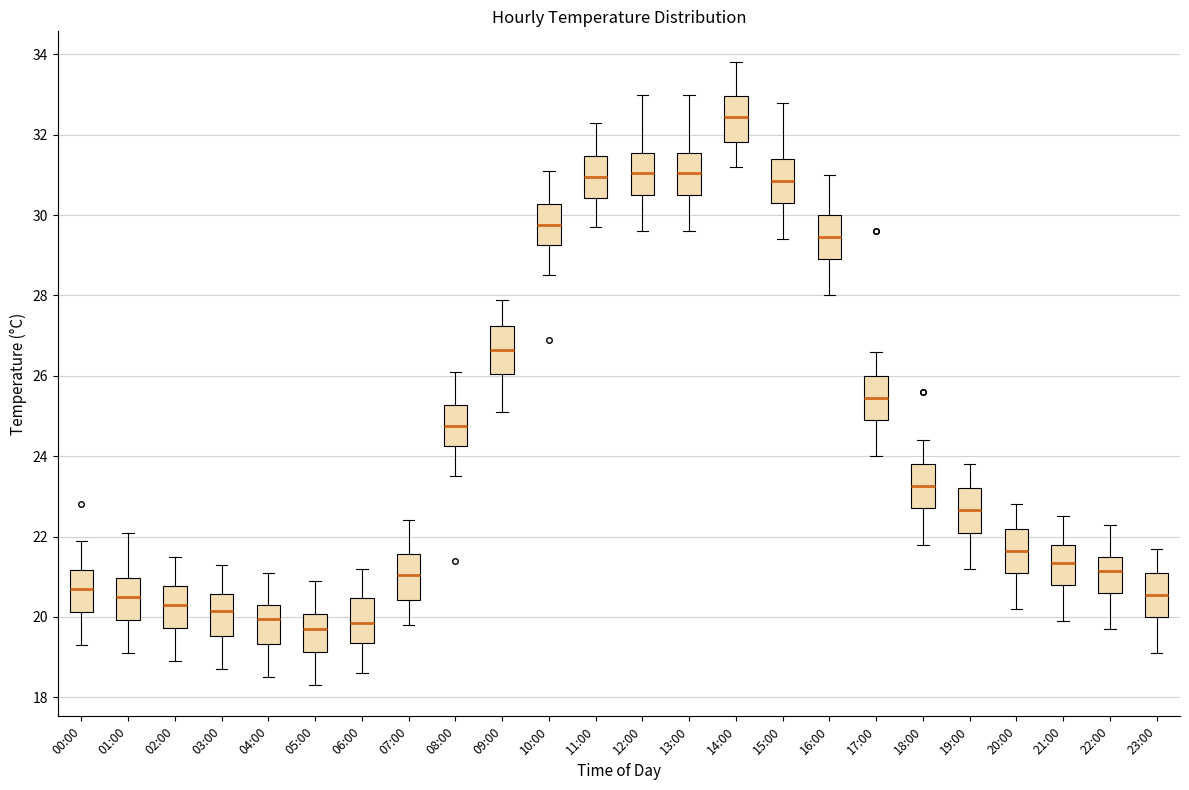

Reading left to right, transcribe this box plot: for each box, give where its median line is, the range the box spans, and where its two whiskers end, as read against the y-axis. The values are not printed on the chart, so give them approximately, as read against the axis.

00:00: median 20.8, box 20.2 to 21.2, whiskers 19.4 to 22.0
01:00: median 20.6, box 20.0 to 21.0, whiskers 19.2 to 22.2
02:00: median 20.4, box 19.8 to 20.8, whiskers 19.0 to 21.6
03:00: median 20.2, box 19.6 to 20.6, whiskers 18.8 to 21.4
04:00: median 20.0, box 19.4 to 20.4, whiskers 18.6 to 21.2
05:00: median 19.8, box 19.2 to 20.0, whiskers 18.4 to 21.0
06:00: median 19.8, box 19.4 to 20.4, whiskers 18.6 to 21.2
07:00: median 21.0, box 20.4 to 21.6, whiskers 19.8 to 22.4
08:00: median 24.8, box 24.2 to 25.2, whiskers 23.6 to 26.2
09:00: median 26.6, box 26.0 to 27.2, whiskers 25.2 to 28.0
10:00: median 29.8, box 29.2 to 30.2, whiskers 28.6 to 31.2
11:00: median 31.0, box 30.4 to 31.4, whiskers 29.8 to 32.4
12:00: median 31.0, box 30.6 to 31.6, whiskers 29.6 to 33.0
13:00: median 31.0, box 30.6 to 31.6, whiskers 29.6 to 33.0
14:00: median 32.4, box 31.8 to 33.0, whiskers 31.2 to 33.8
15:00: median 30.8, box 30.4 to 31.4, whiskers 29.4 to 32.8
16:00: median 29.4, box 29.0 to 30.0, whiskers 28.0 to 31.0
17:00: median 25.4, box 25.0 to 26.0, whiskers 24.0 to 26.6
18:00: median 23.2, box 22.8 to 23.8, whiskers 21.8 to 24.4
19:00: median 22.6, box 22.2 to 23.2, whiskers 21.2 to 23.8
20:00: median 21.6, box 21.2 to 22.2, whiskers 20.2 to 22.8
21:00: median 21.4, box 20.8 to 21.8, whiskers 20.0 to 22.6
22:00: median 21.2, box 20.6 to 21.6, whiskers 19.8 to 22.4
23:00: median 20.6, box 20.0 to 21.2, whiskers 19.2 to 21.8